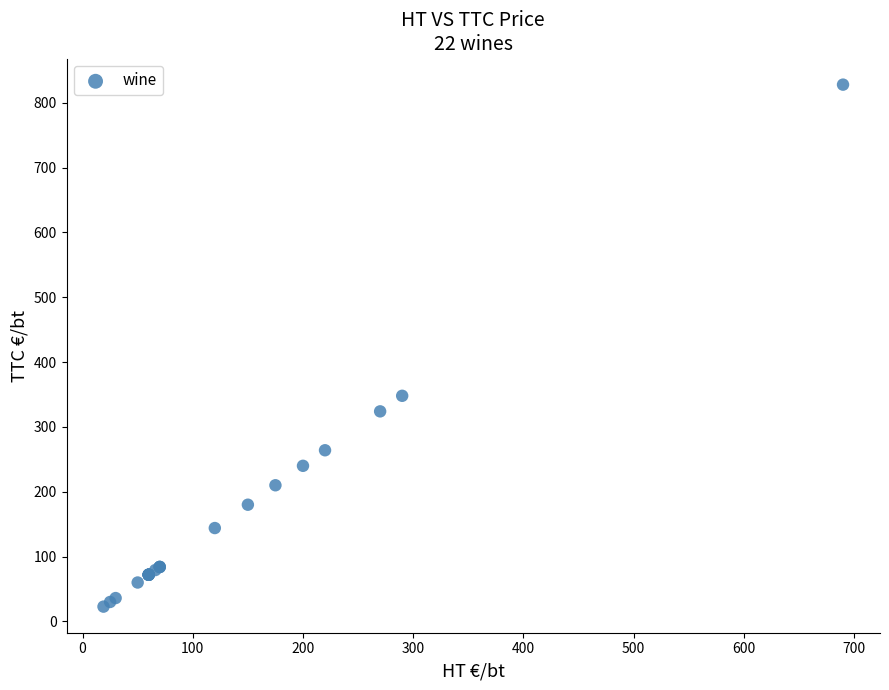

What Y value in the scatter plot is closest to 425?

348.0